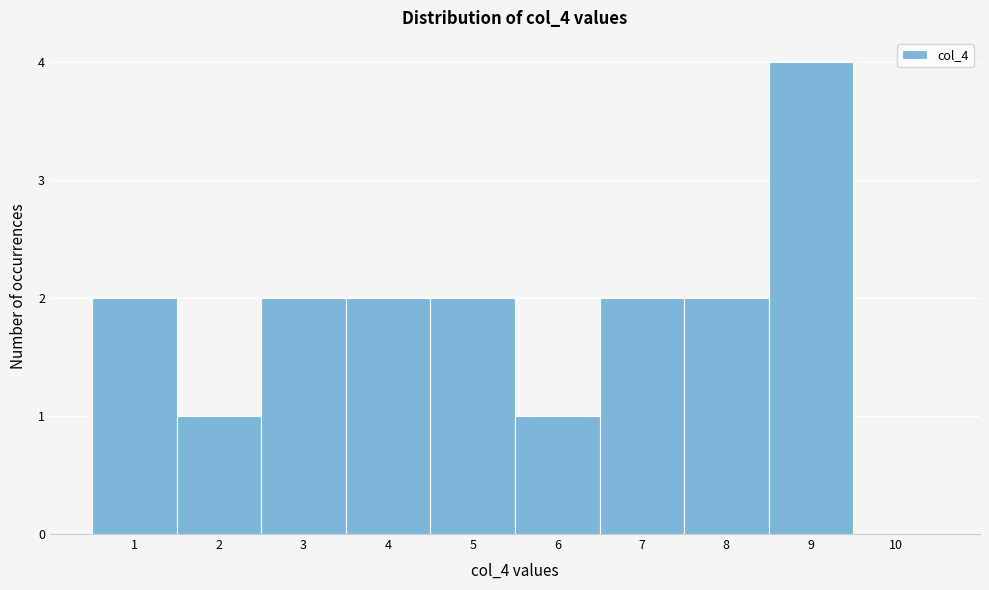

Over which range of the x-axis is the bar tallest?

8.5 to 9.5